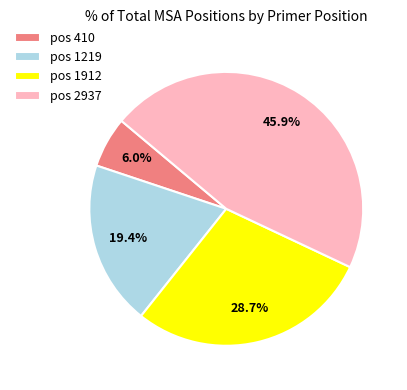

Count the number of slices in the pie.

4